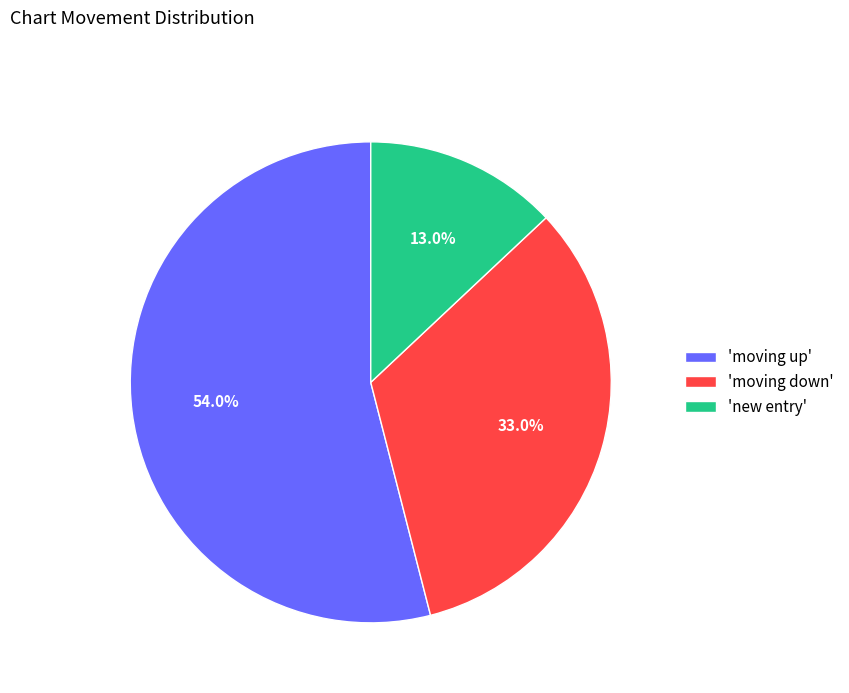

Approximately how many times larger is the value at 'moving down' compared to 'moving up'?

0.6